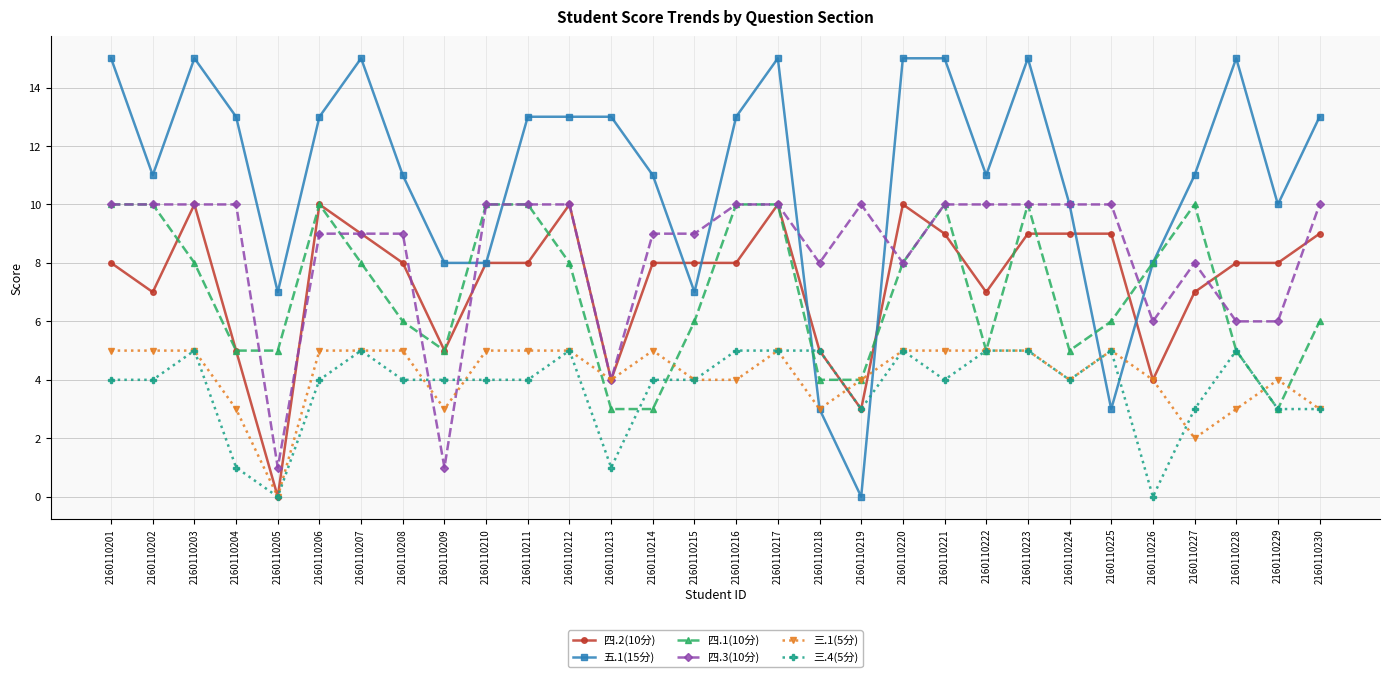

Between 2160110203 and 2160110221, which series saw the biggest shift?

四.1(10分)